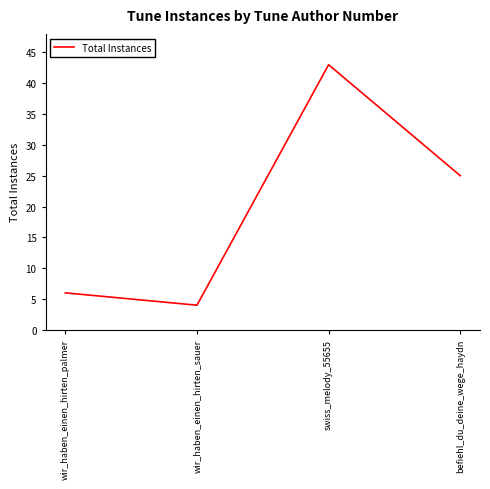

What is the change in value from wir_haben_einen_hirten_sauer to befiehl_du_deine_wege_haydn?

+21